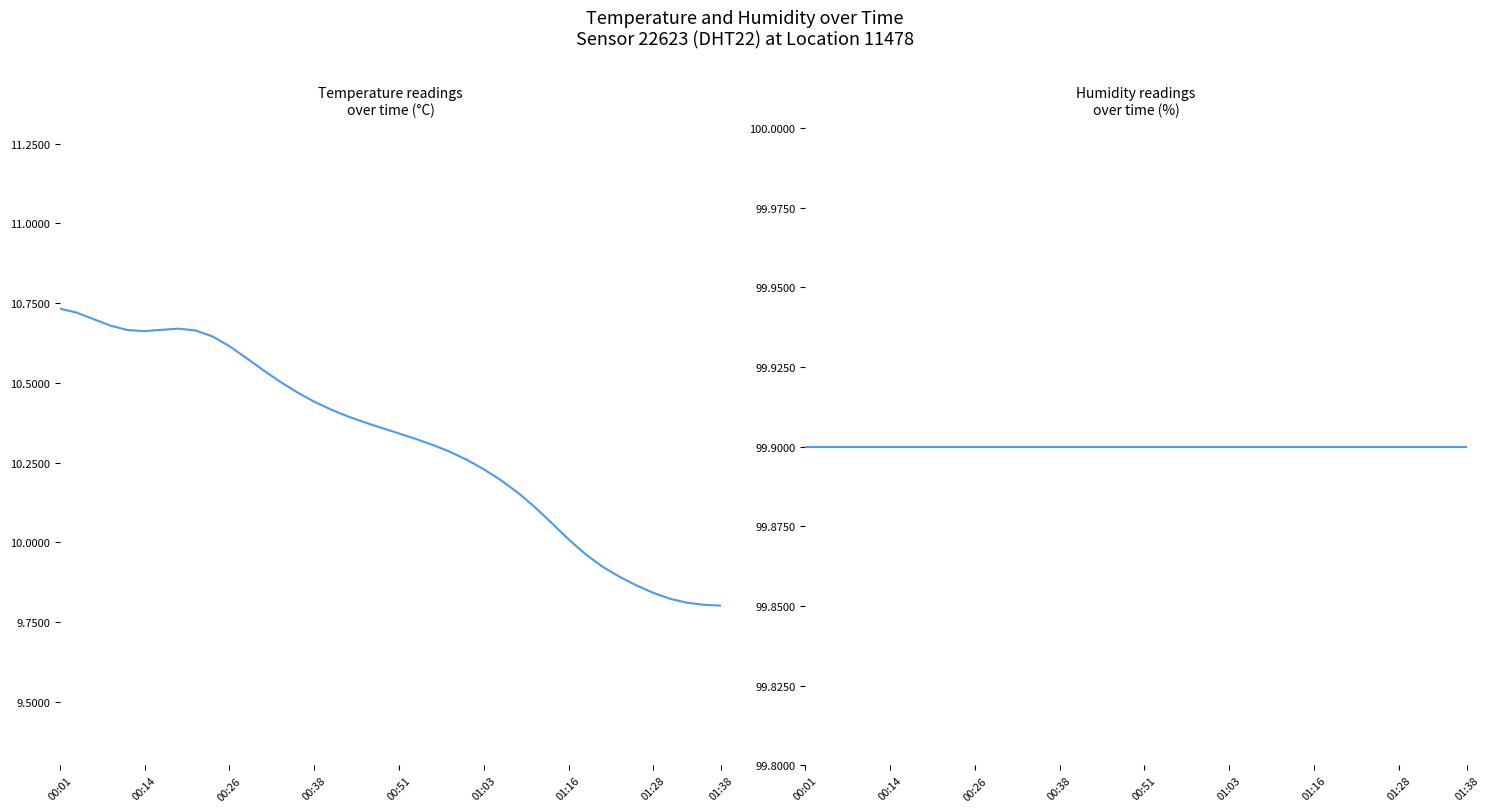

Which series has the widest spread of values?

temperature